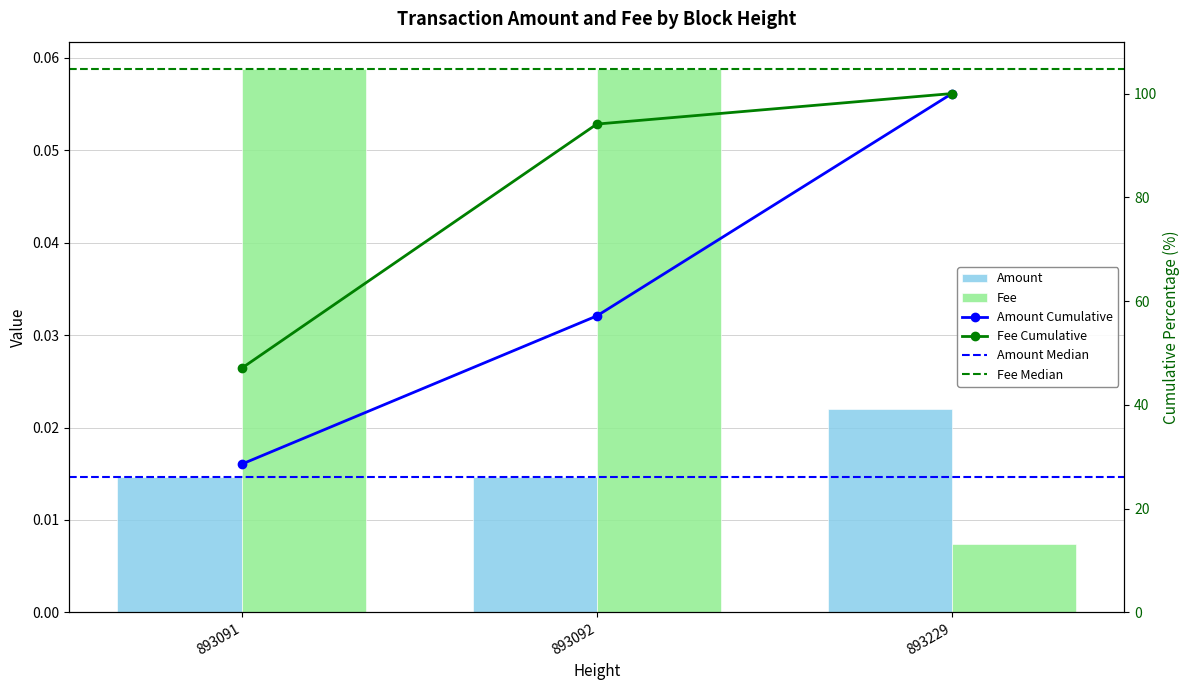

How many groups of bars are there?

3